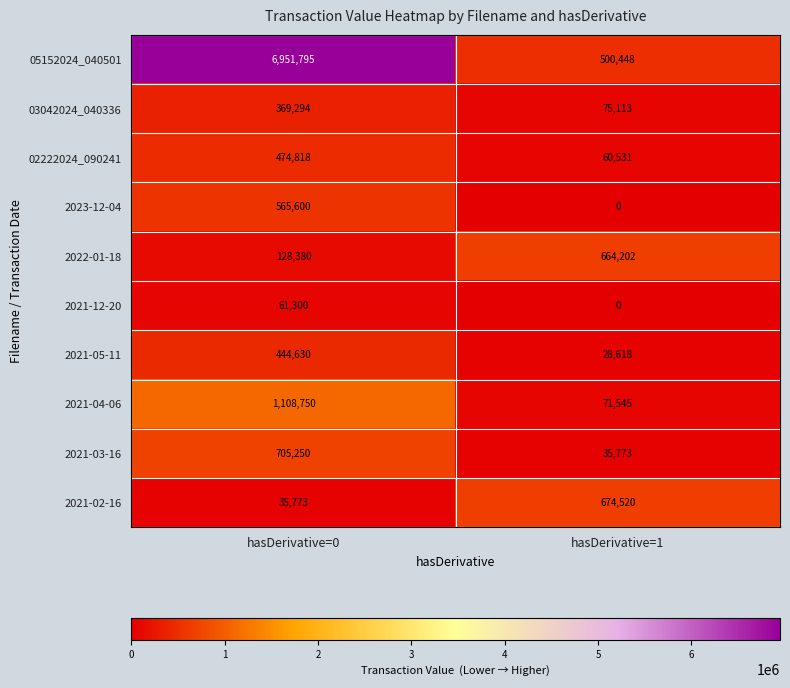

True or false: 03042024_040336 has a value of 369294 at hasDerivative=0.

True